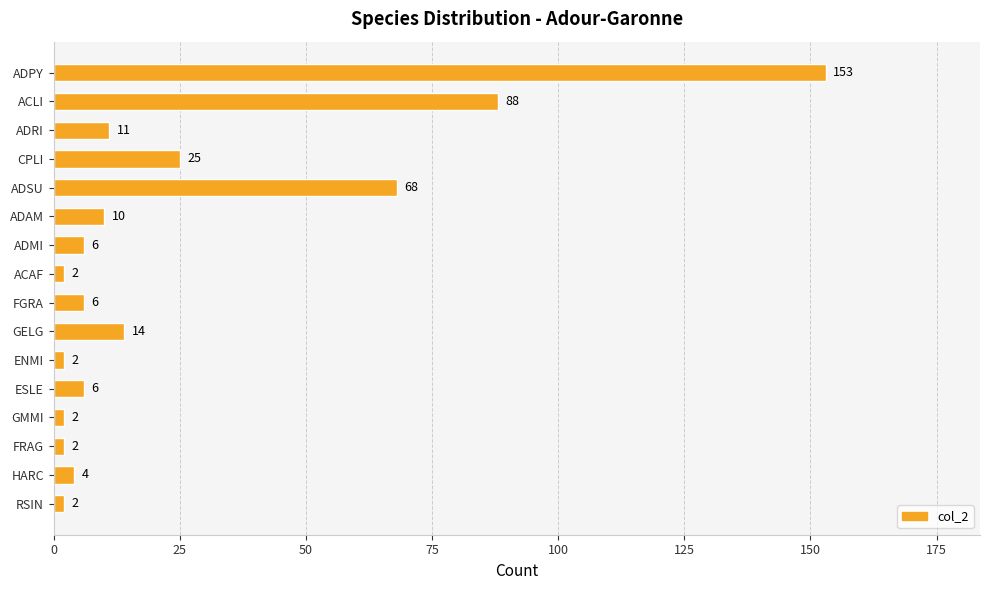

How many series are shown in this chart?

1